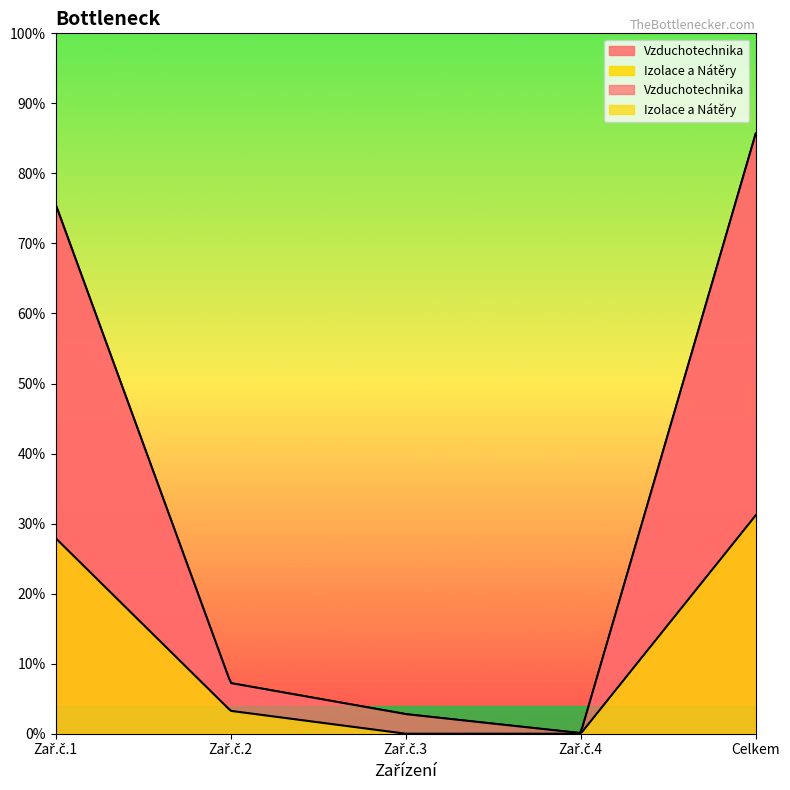

Which series has the widest spread of values?

Vzduchotechnika